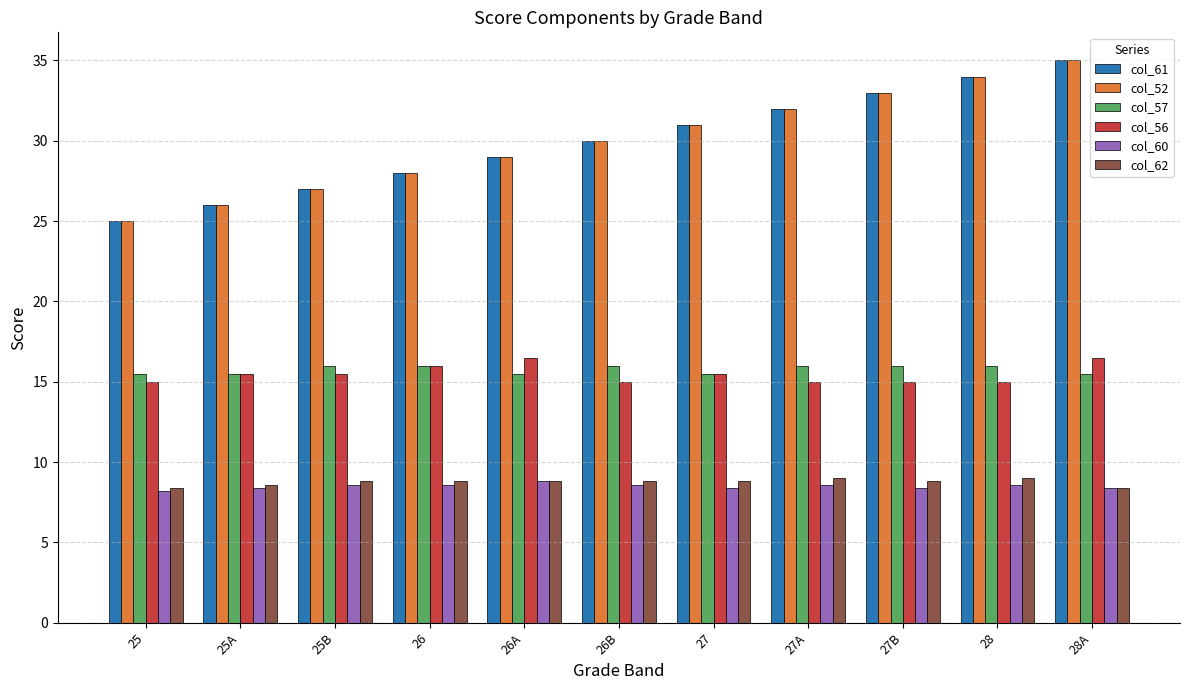

True or false: col_62 has a value of 4.0 at 26B.

False